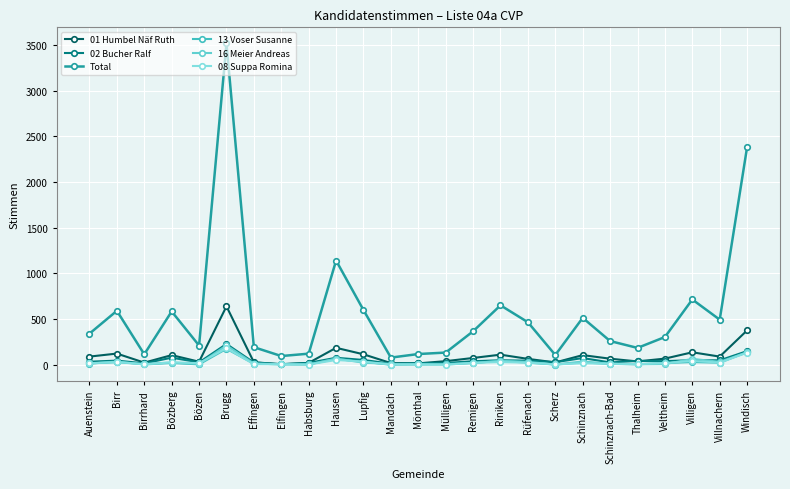

What is the spread (max minus min) of values at Schinznach?

497